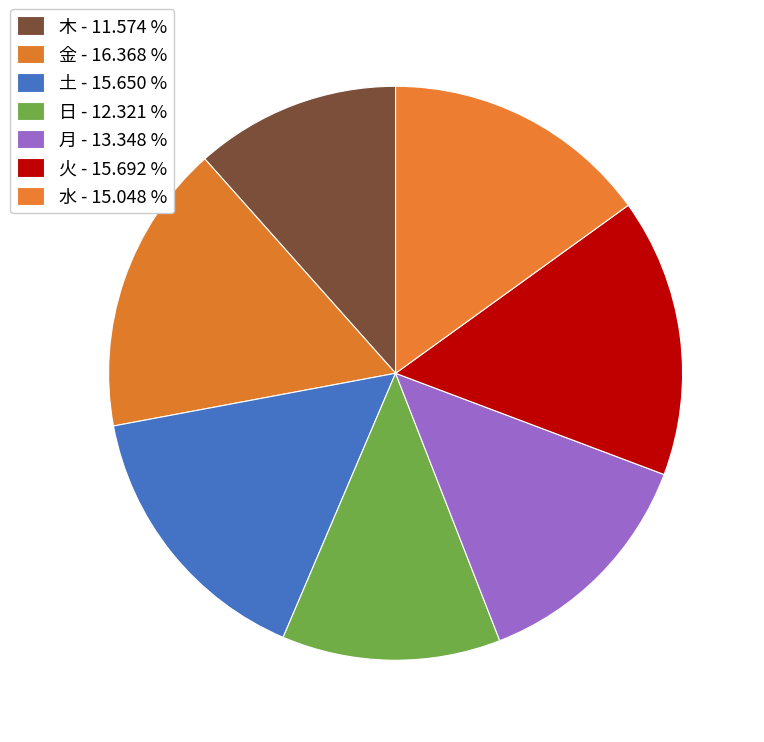

Which slice is the smallest?

木